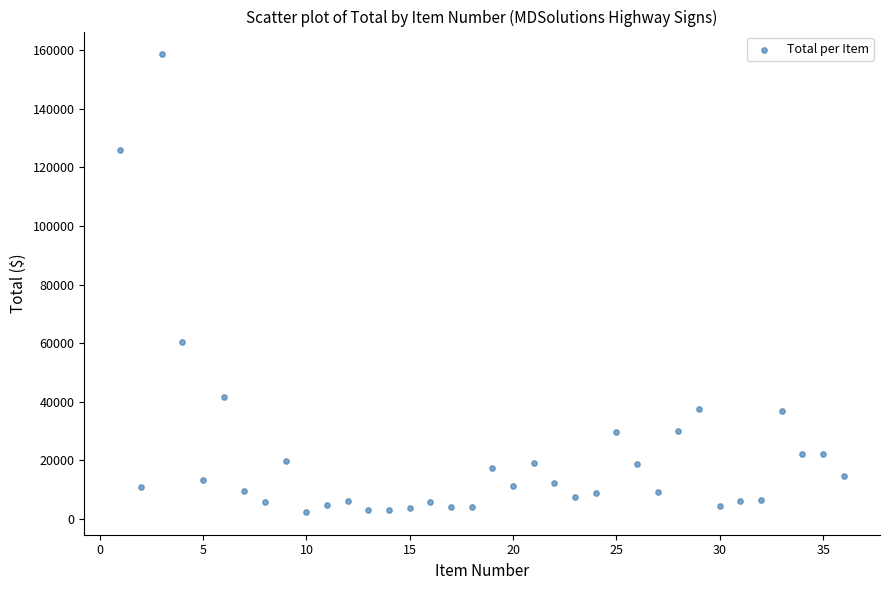

What Y value in the scatter plot is closest to 80507?

60500